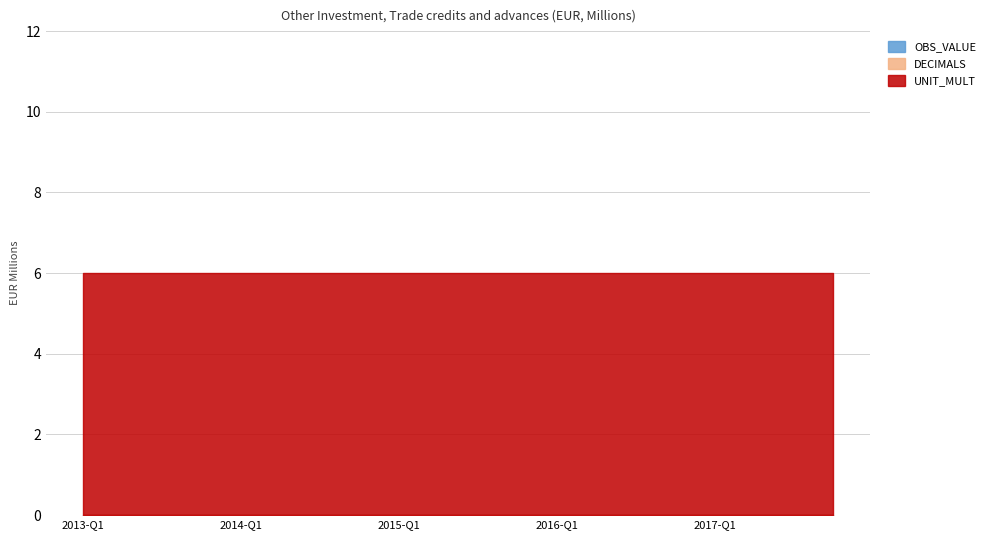

How many lines are shown in the chart?

3